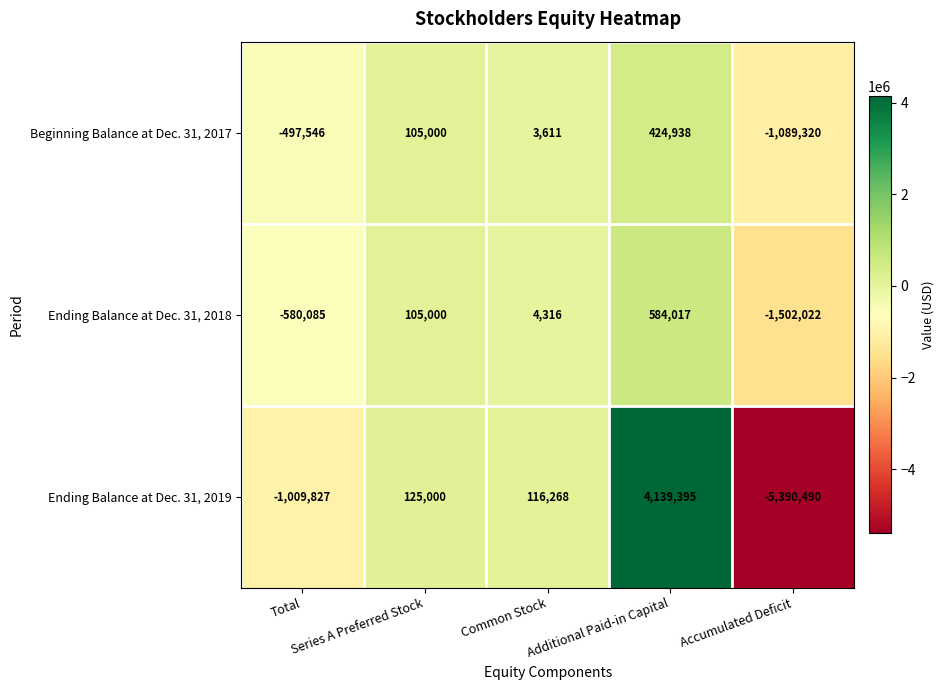

At Common Stock, list the series in order from smallest to largest.

Beginning Balance at Dec. 31, 2017, Ending Balance at Dec. 31, 2018, Ending Balance at Dec. 31, 2019